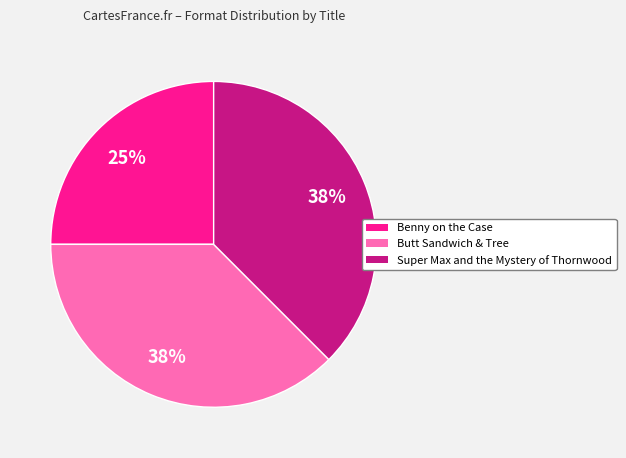

Approximately how many times larger is the value at Super Max and the Mystery of Thornwood compared to Benny on the Case?

1.5